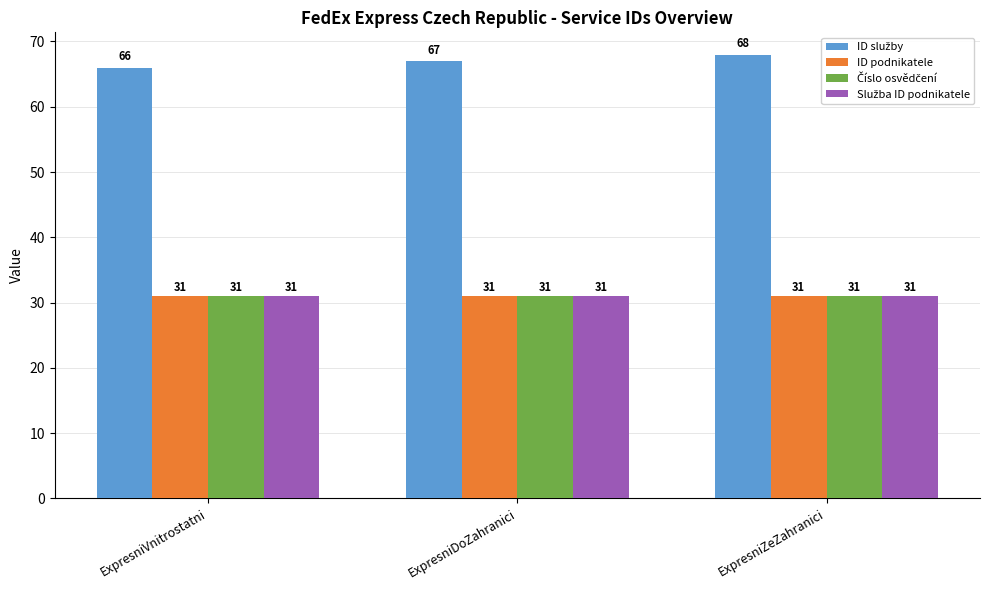

How many bars are there in each group?

4